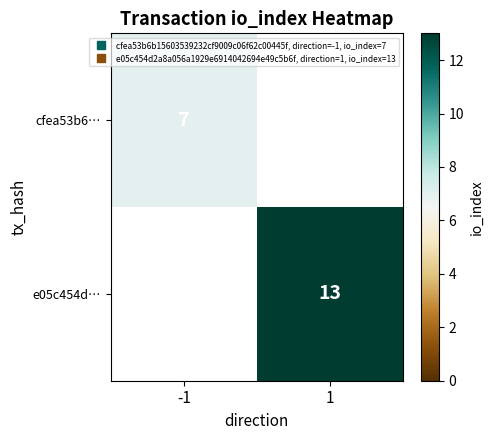

Rank the series by their average value, from lowest to highest.

cfea53b6…, e05c454d…